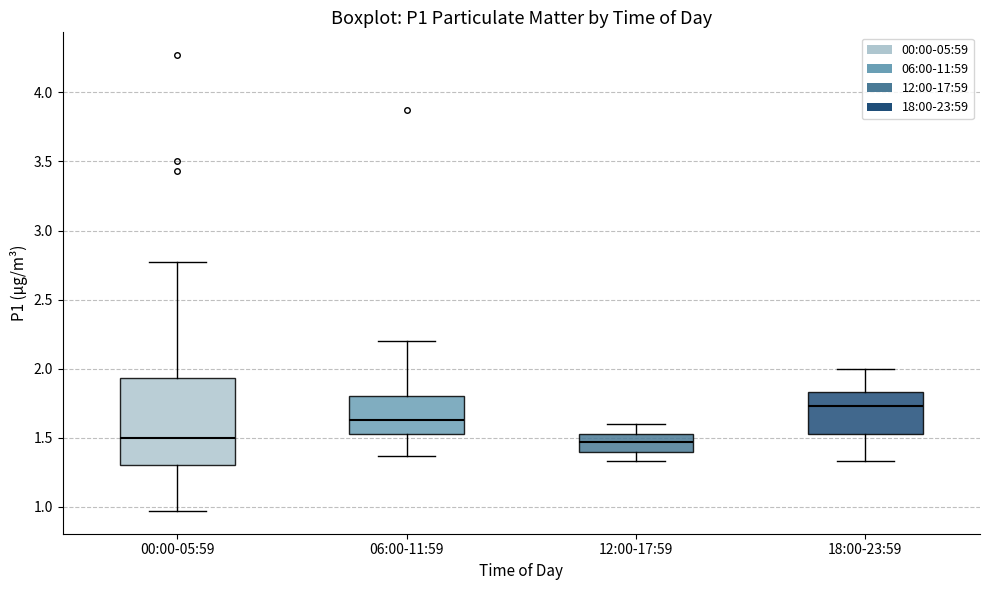

Comparing the boxes themselves (not the whiskers), which one is the tallest?

00:00-05:59